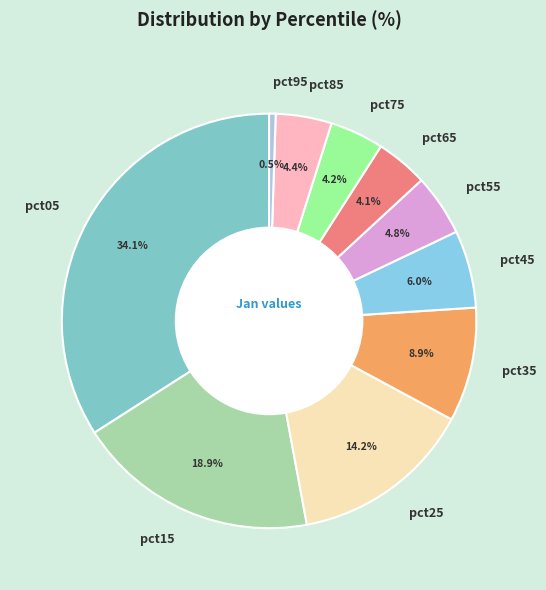

Is it true that pct15 is 31% of the pie?

False